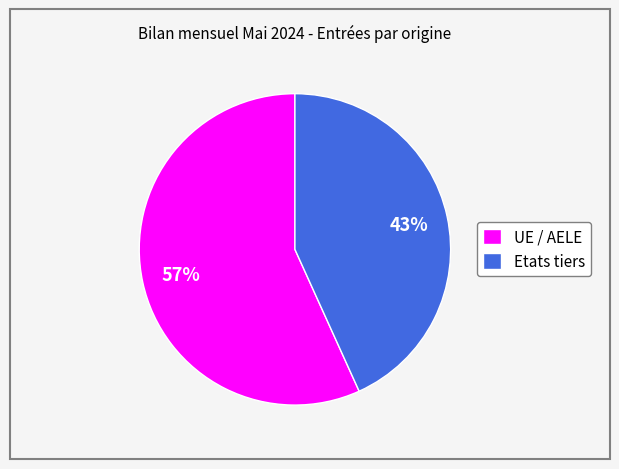

To the nearest percent, what percentage of the pie is Etats tiers?

43%